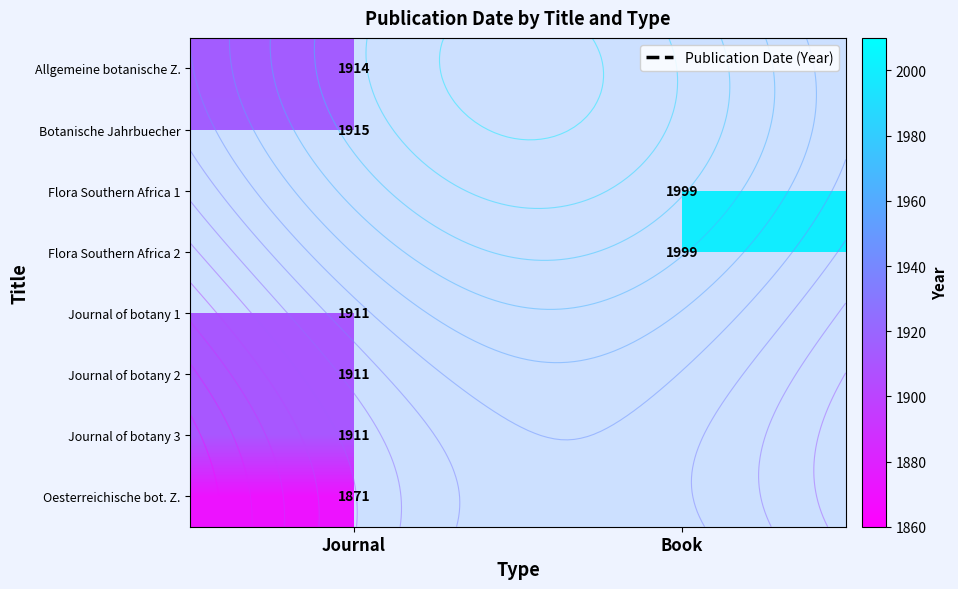

The value of Journal of botany 1 at Book is 0. True or false?

True